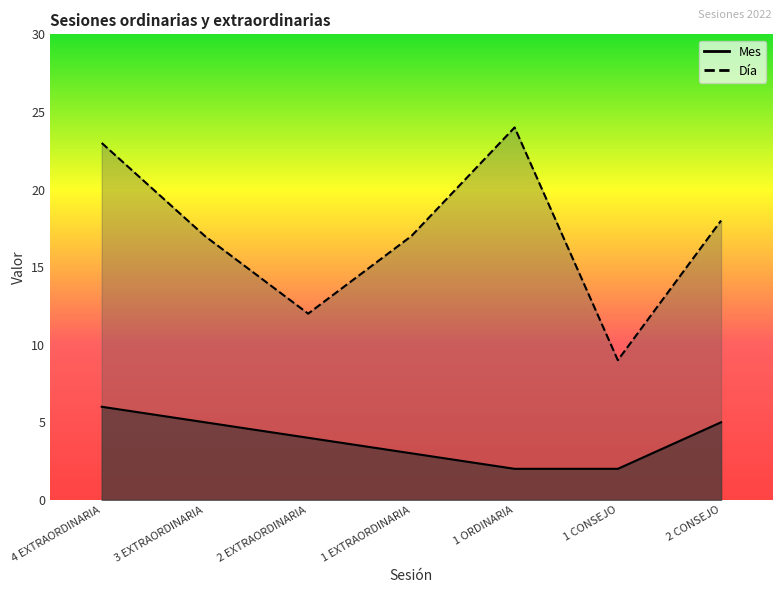

What is the difference between the highest and lowest values at 2 CONSEJO?

13